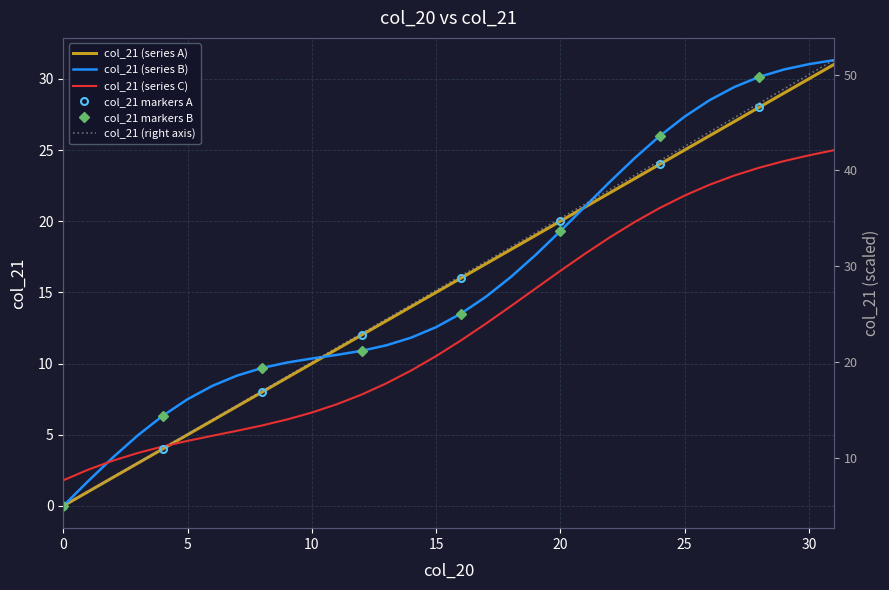

Reading left to right, what are all the values shown in this chart?

0	1	2	3	4	5	6	7	8	9	10	11	12	13	14	15	16	17	18	19	20	21	22	23	24	25	26	27	28	29	30	31